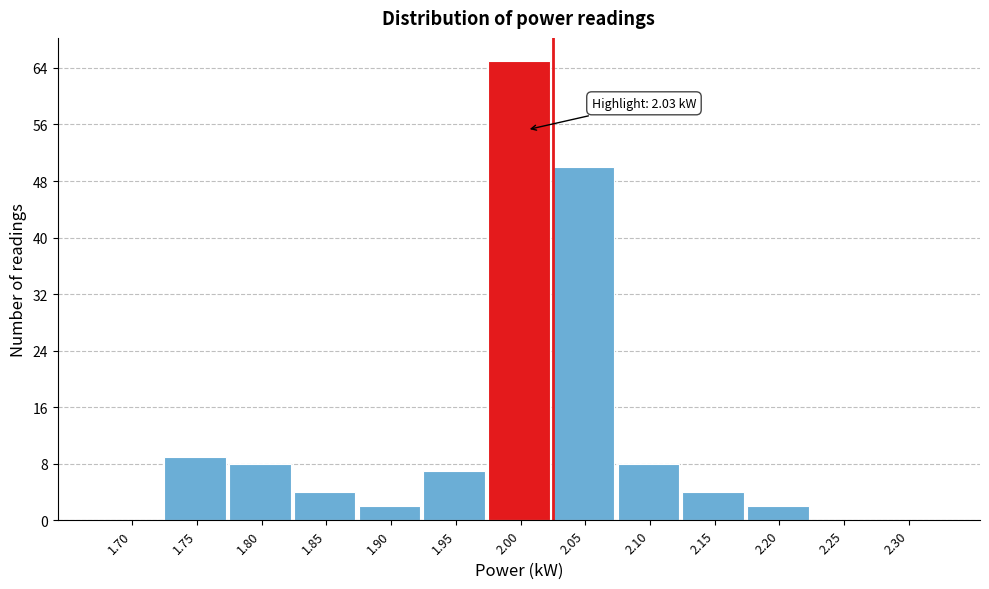

Reading right to left, list all the values displayed in this chart.

2.30=0	2.25=0	2.20=2	2.15=4	2.10=8	2.05=50	2.00=65	1.95=7	1.90=2	1.85=4	1.80=8	1.75=9	1.70=0